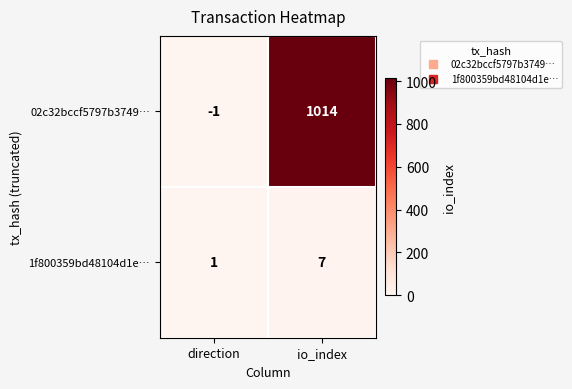

What is the sum of the 1f800359bd48104d1e… values at io_index and direction?

8